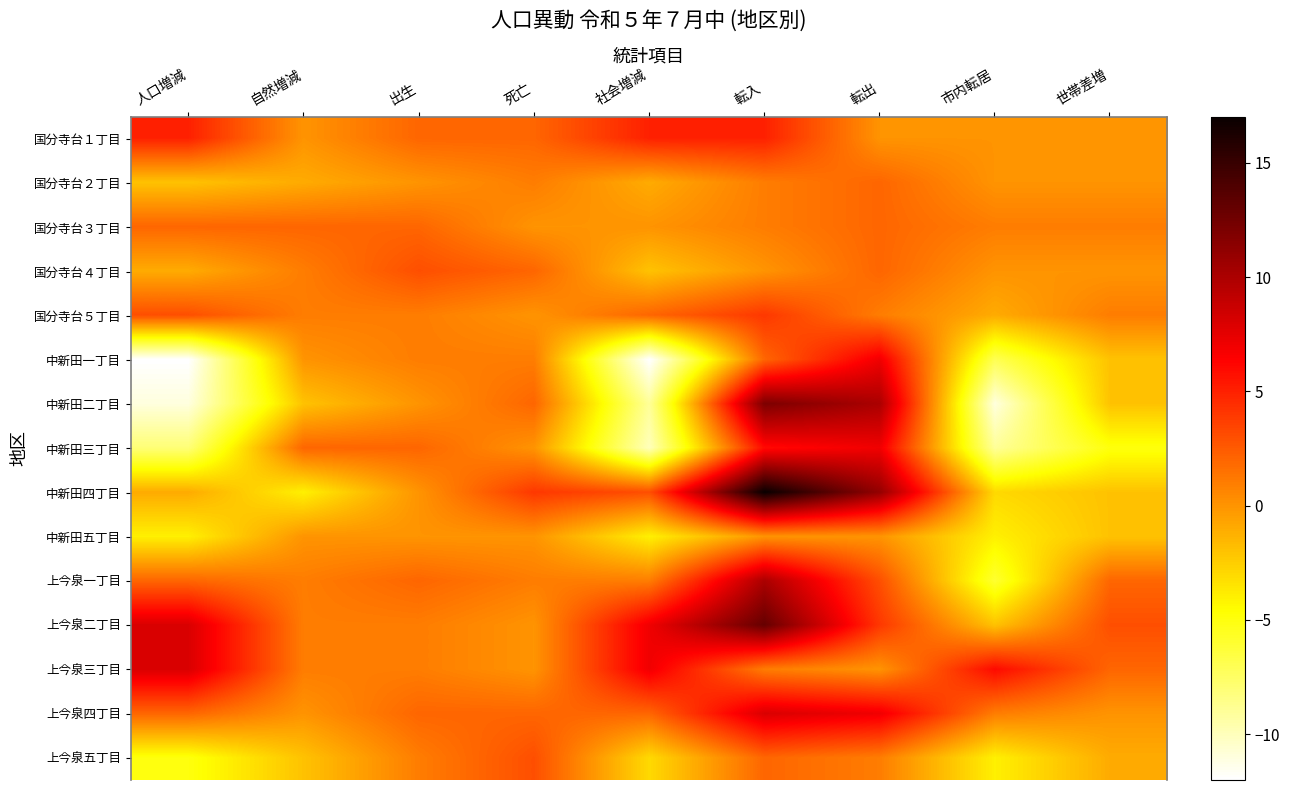

At which category is the sum across all series the highest?

転入